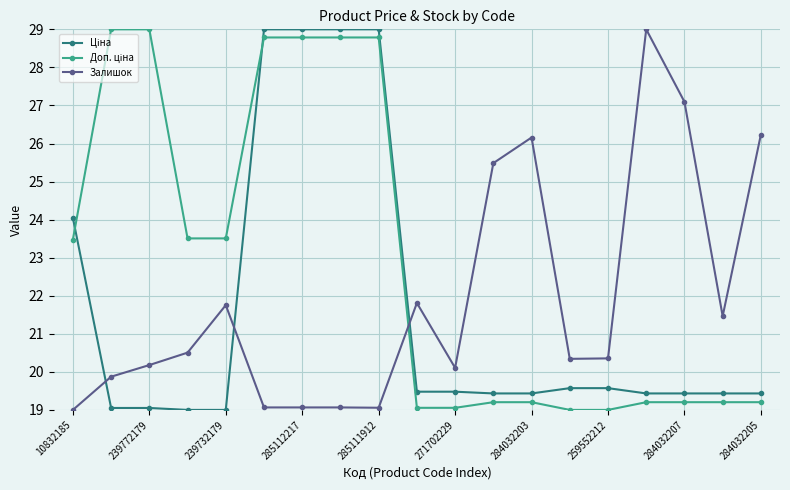

What is the smallest value displayed?

19.0